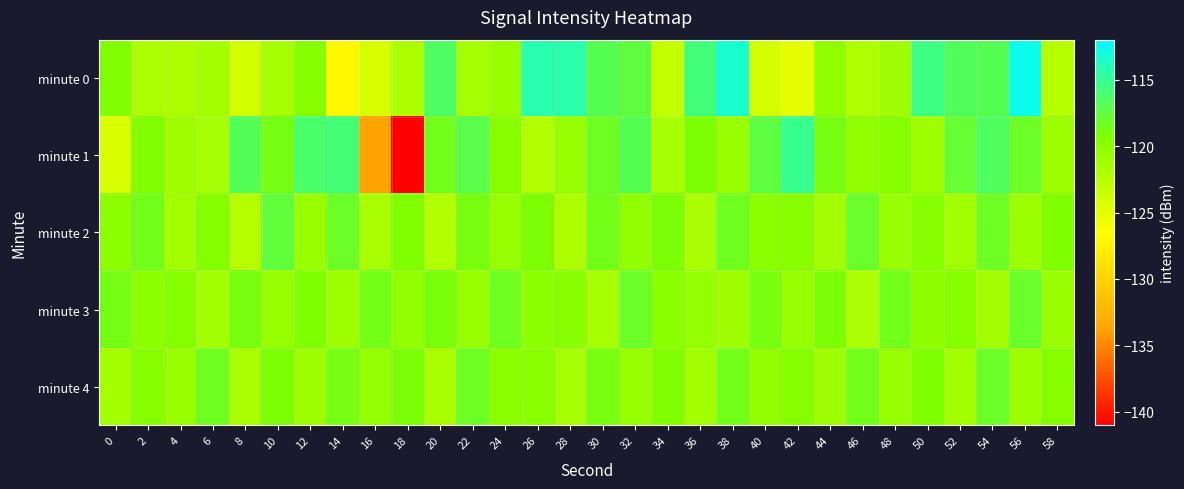

What is the spread (max minus min) of values at 52?

4.7